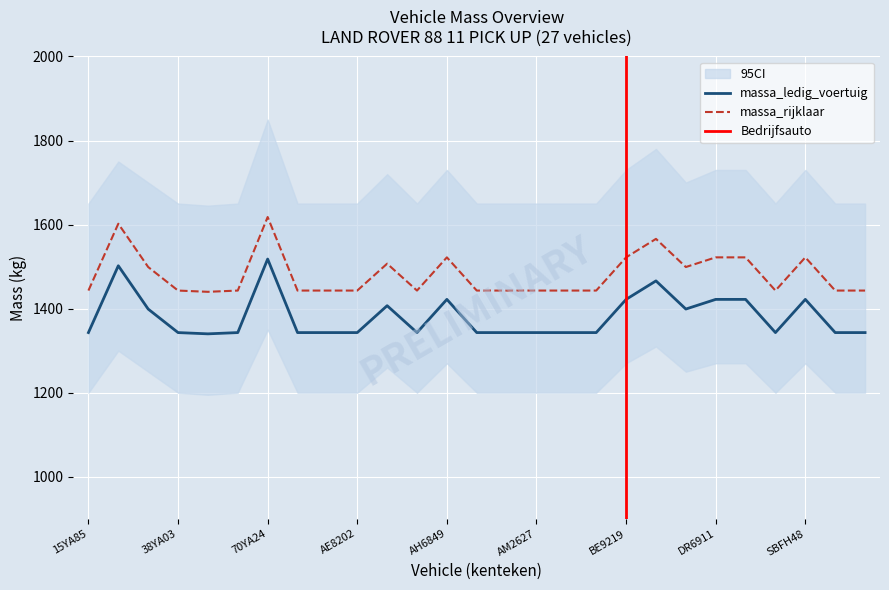

What is the label of the 8th point from the right?

DM4115